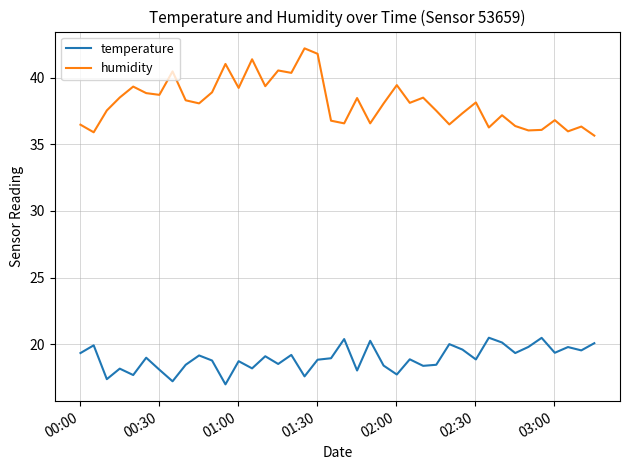

True or false: humidity and temperature intersect in this chart.

False